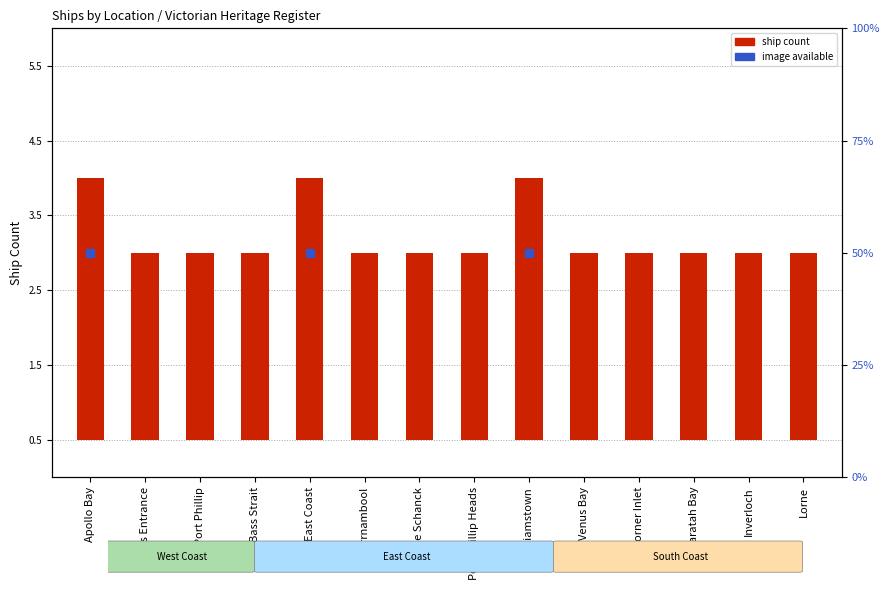

What is the ratio of the value at Lakes Entrance to the value at Port Phillip?

1.0